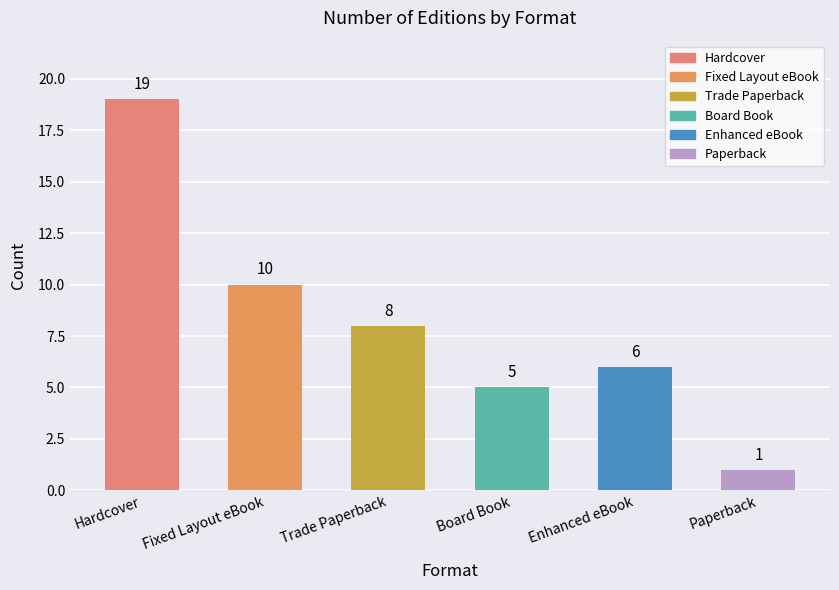

The value at Enhanced eBook is 10. True or false?

False